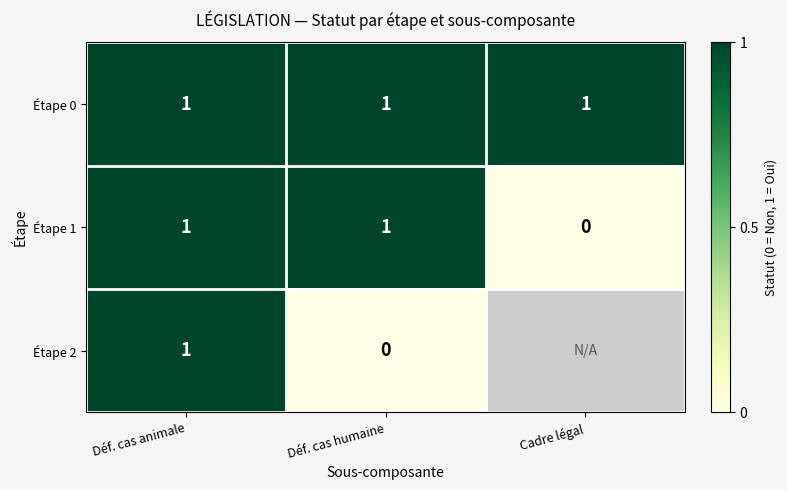

Is it true that Étape 0 equals 0 at Déf. cas animale?

False